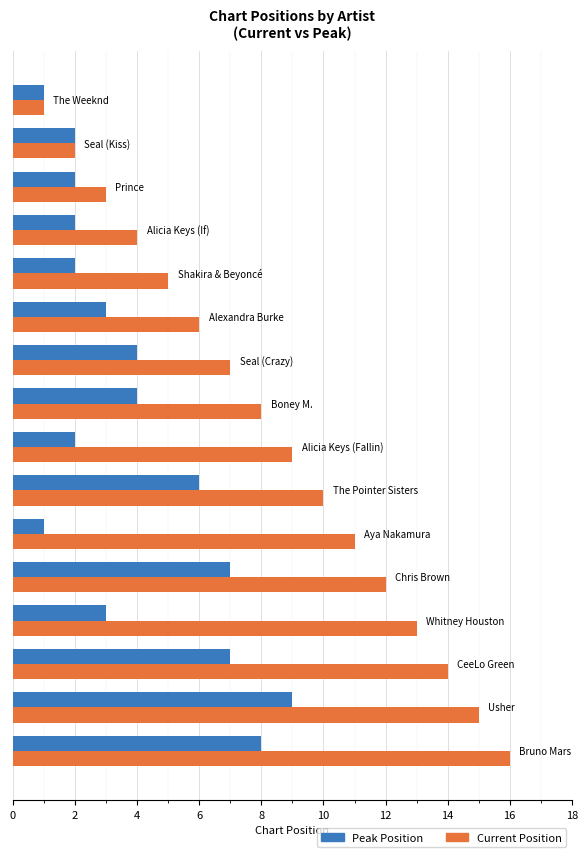

What is the difference between the maximum and minimum values in the Current Position series?

15